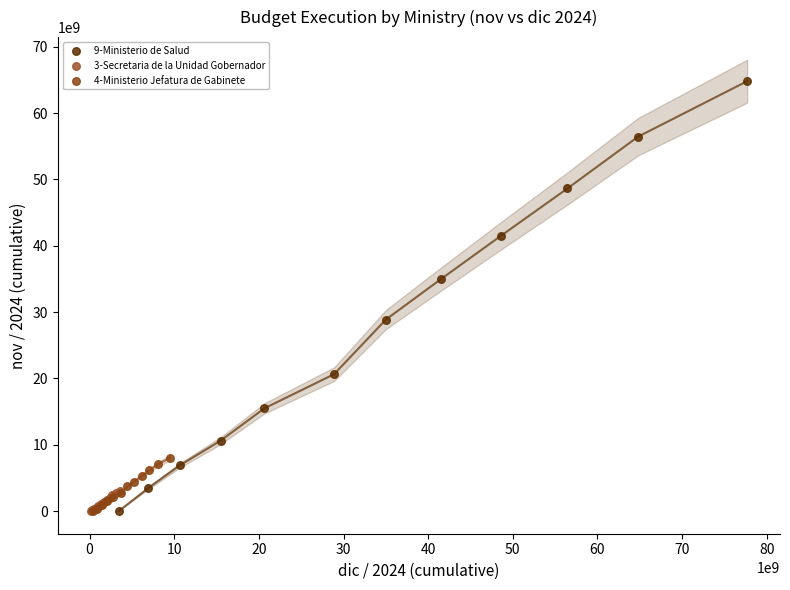

Which series contains the highest Y value?

9-Ministerio de Salud